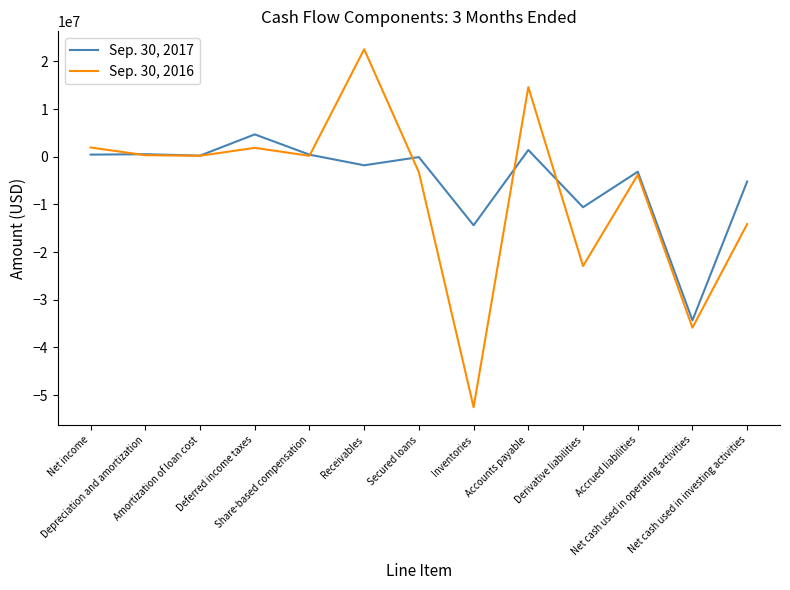

List the series in order of their overall mean, highest first.

Sep. 30, 2017, Sep. 30, 2016